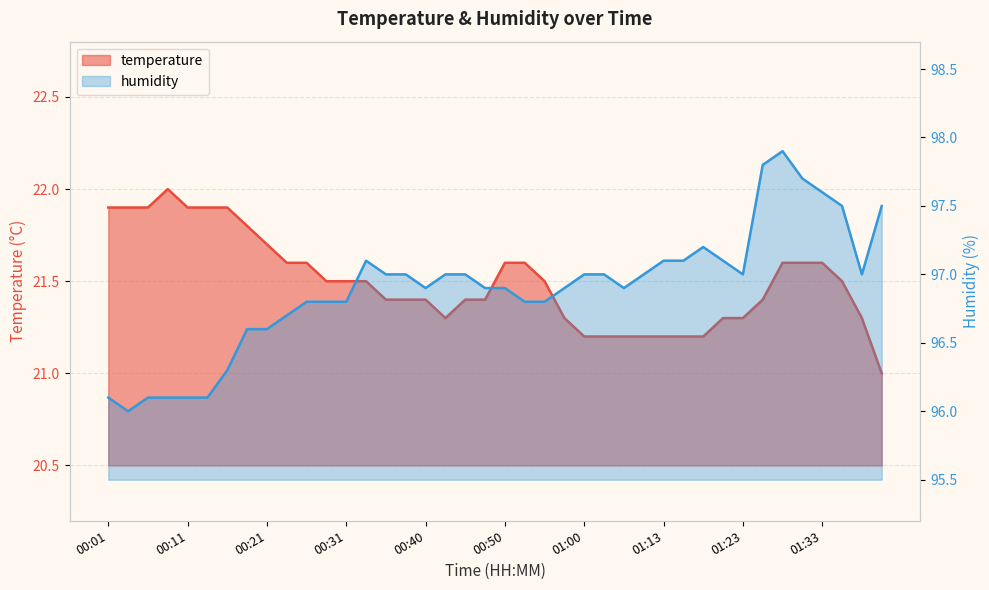

Reading left to right, list all the values displayed in this chart.

temperature: 21.9	21.9	21.9	22.0	21.9	21.9	21.9	21.8	21.7	21.6	21.6	21.5	21.5	21.5	21.4	21.4	21.4	21.3	21.4	21.4	21.6	21.6	21.5	21.3	21.2	21.2	21.2	21.2	21.2	21.2	21.2	21.3	21.3	21.4	21.6	21.6	21.6	21.5	21.3	21.0
humidity: 96.1	96.0	96.1	96.1	96.1	96.1	96.3	96.6	96.6	96.7	96.8	96.8	96.8	97.1	97.0	97.0	96.9	97.0	97.0	96.9	96.9	96.8	96.8	96.9	97.0	97.0	96.9	97.0	97.1	97.1	97.2	97.1	97.0	97.8	97.9	97.7	97.6	97.5	97.0	97.5